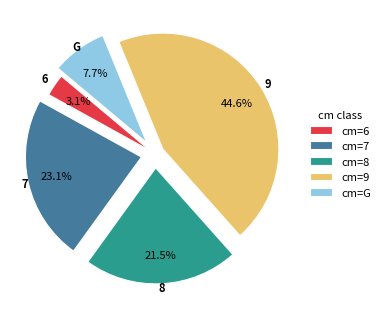

Does any single category account for the majority?

No